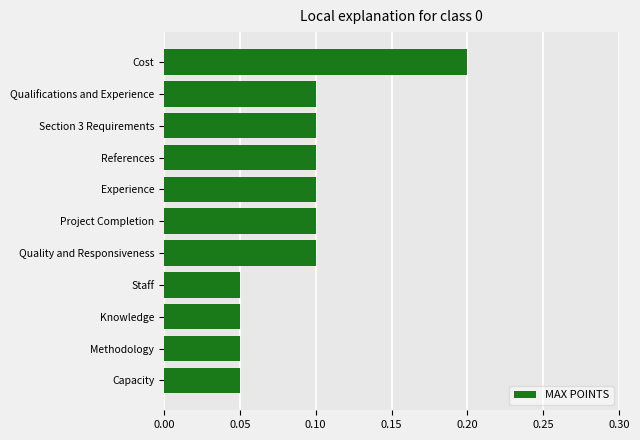

Which category has the highest value across all series?

Cost